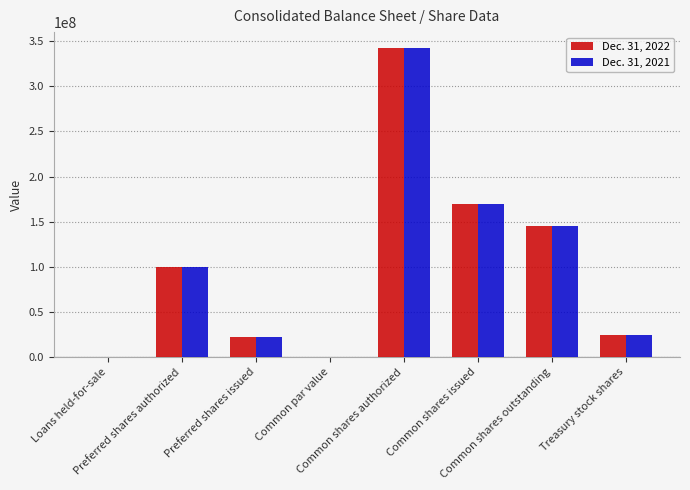

What is the maximum value shown in the chart?

342857143